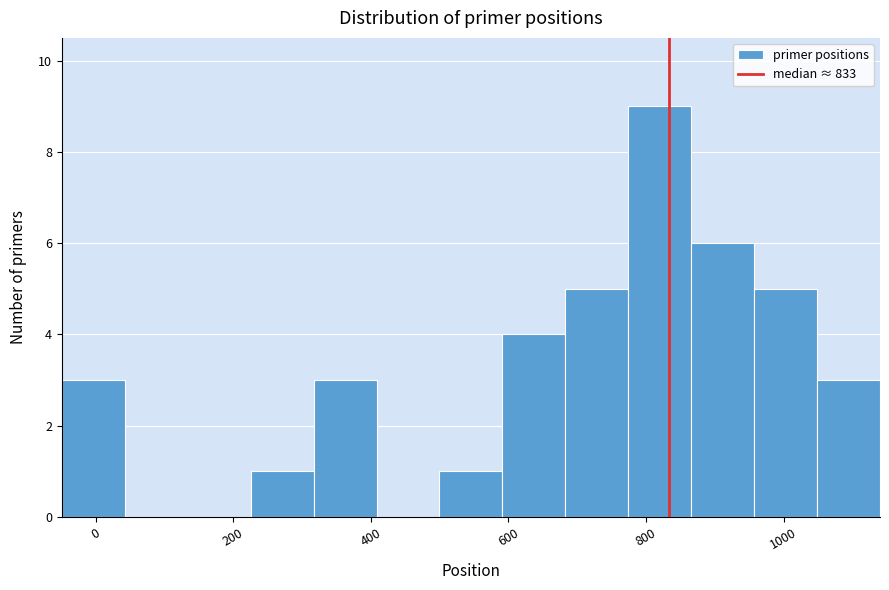

Reading left to right, transcribe this chart: for each bar, give the range it covers on the x-axis and its height. Neither the bar edges nor the heights are printed on the chart, so give them approximately, as read against the axes.

-40 to 40: 3
40 to 140: 0
140 to 220: 0
220 to 320: 1
320 to 400: 3
400 to 500: 0
500 to 600: 1
600 to 680: 4
680 to 780: 5
780 to 860: 9
860 to 960: 6
960 to 1040: 5
1040 to 1140: 3